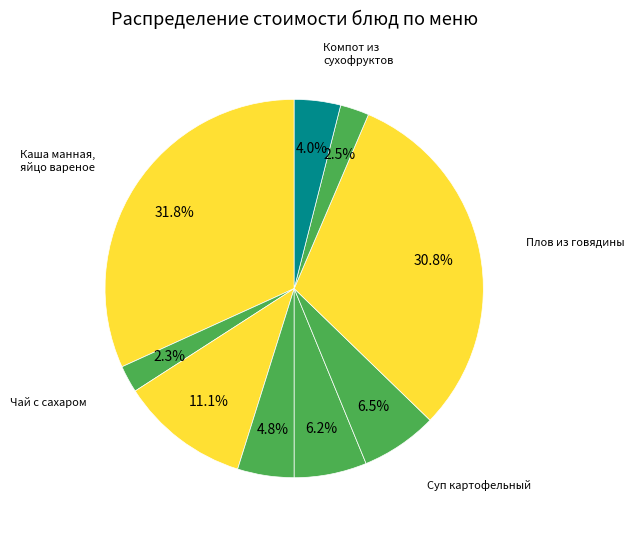

Which category has the smallest portion of the pie?

Чай с сахаром